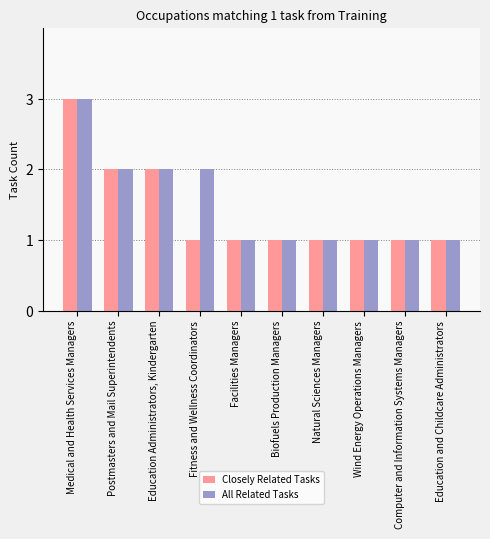

True or false: Closely Related Tasks has a value of 2 at Natural Sciences Managers.

False